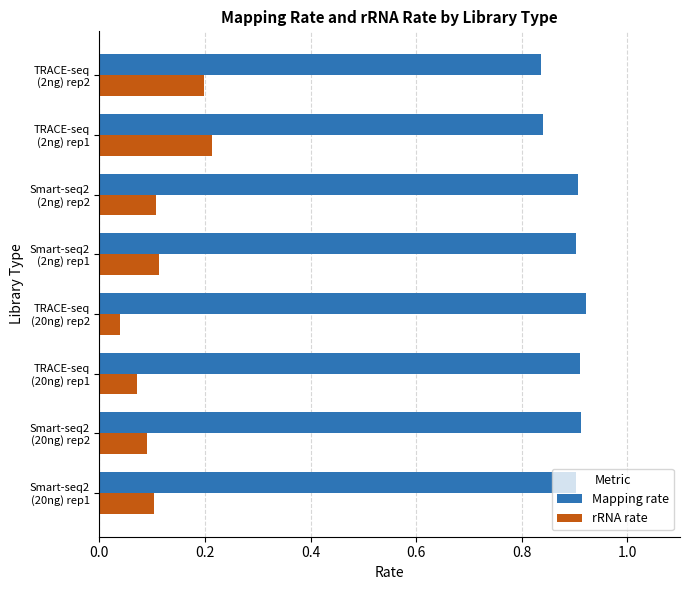

List the series in order of their overall mean, highest first.

Mapping rate, rRNA rate